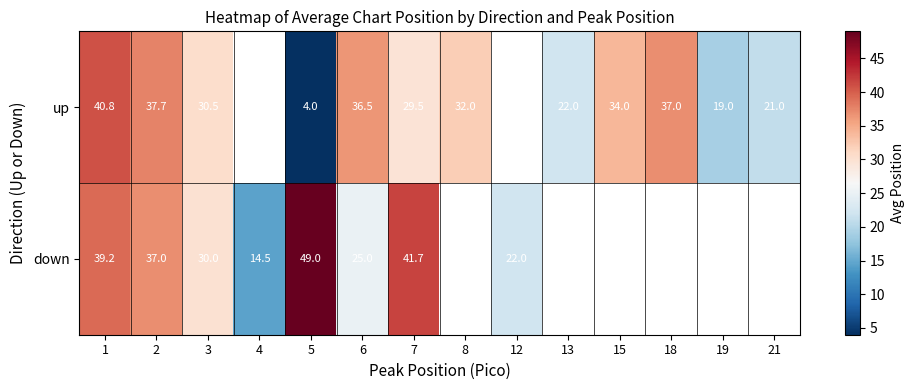

What is the difference between the down values at 7 and 3?

11.7